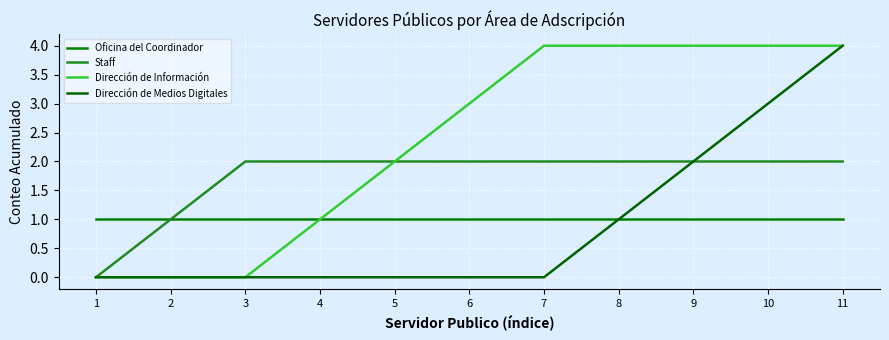

Which series has the widest spread of values?

Dirección de Información